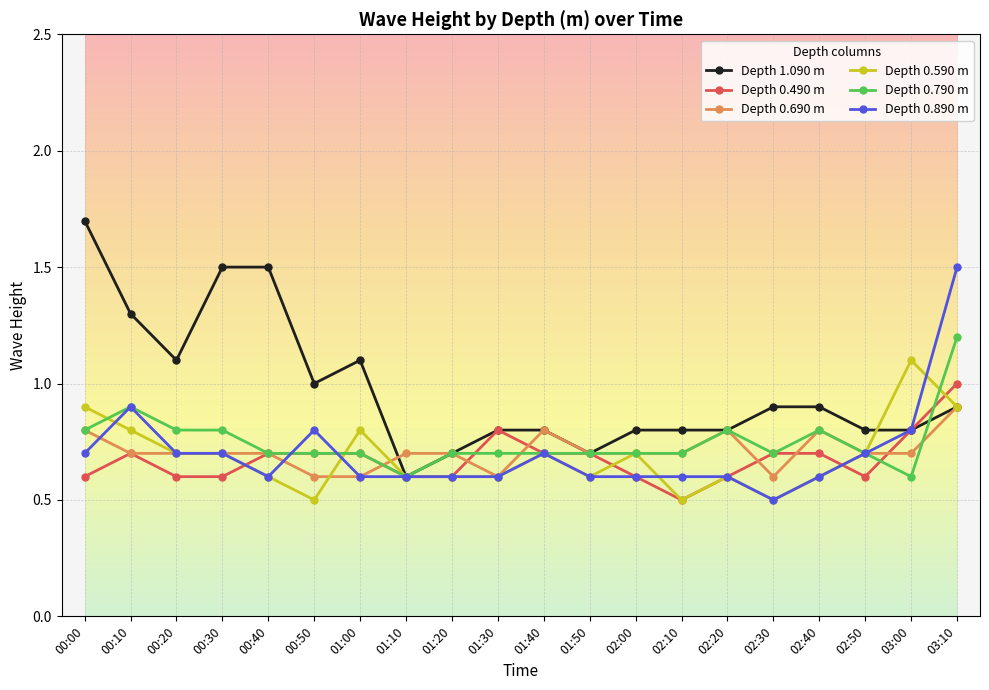

What position from the right is 00:00?

20